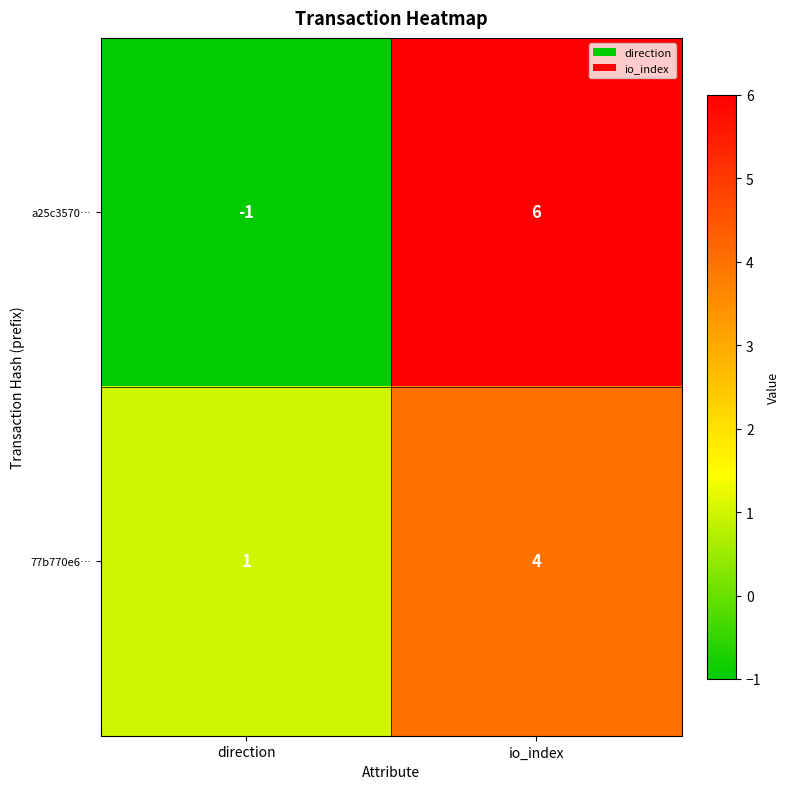

What is the sum of all 77b770e6… values?

5